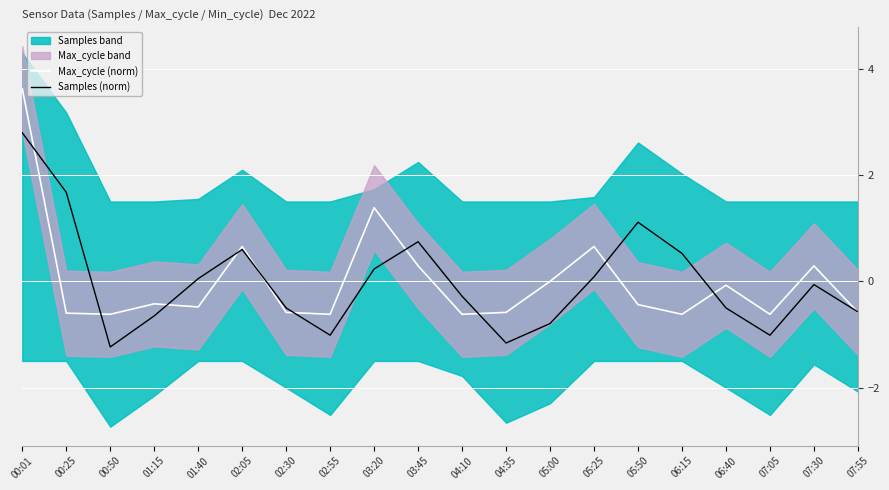

What position from the right is 00:50?

18